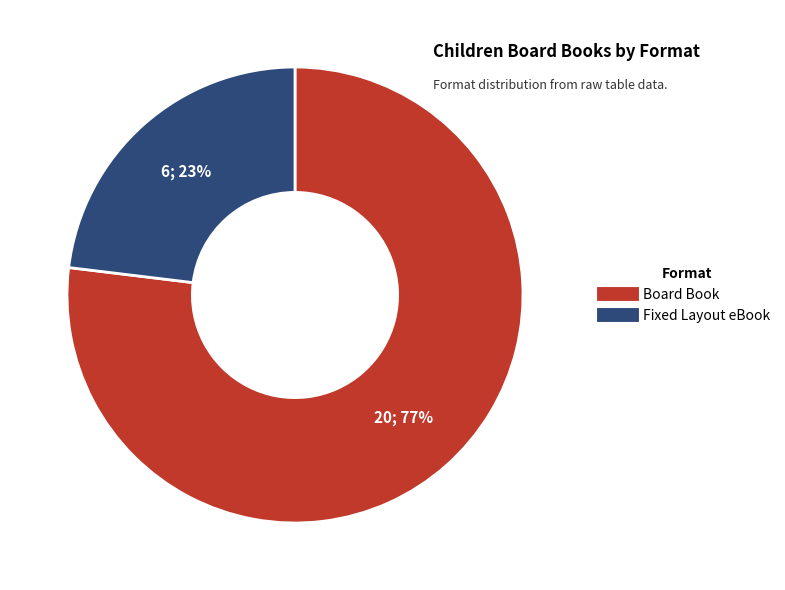

How many segments does this pie chart have?

2